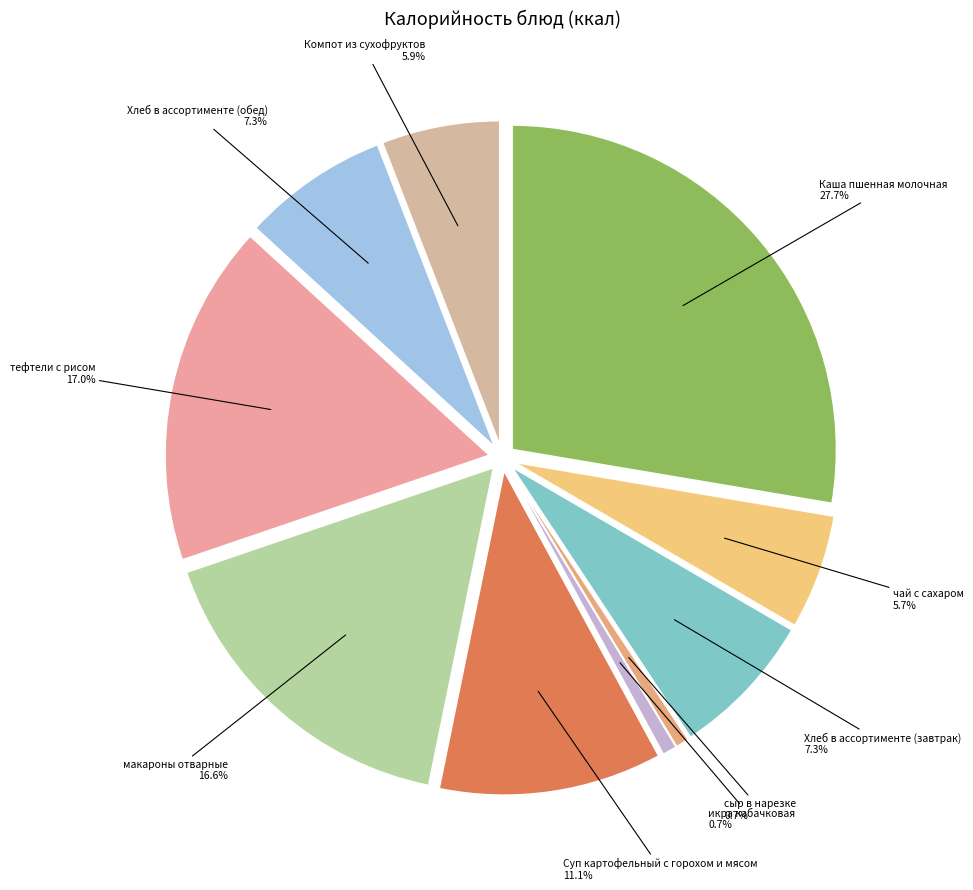

Which category has the smallest portion of the pie?

сыр в нарезке